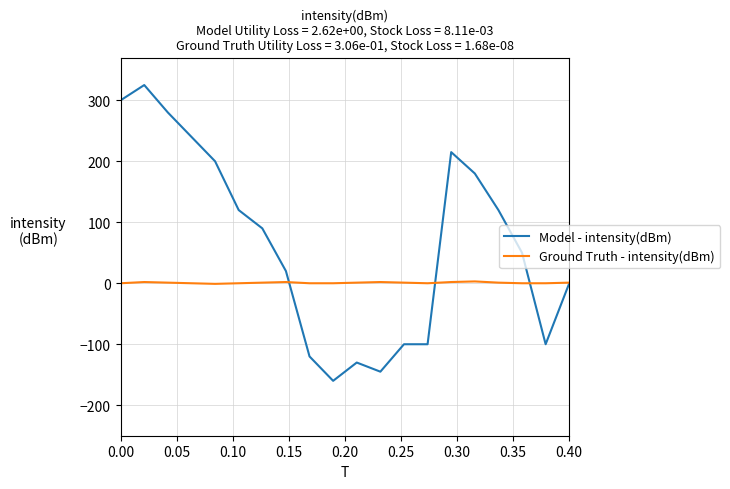

List the series in order of their peak value, highest first.

Model - intensity(dBm), Ground Truth - intensity(dBm)